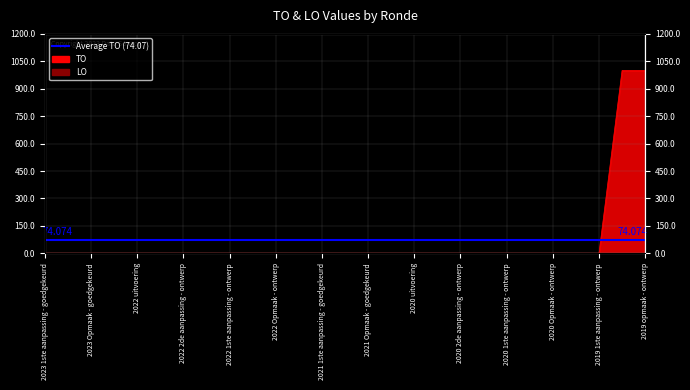

Reading right to left, transcribe all the data shown in this chart.

1000	1000	0	0	0	0	0	0	0	0	0	0	0	0	0	0	0	0	0	0	0	0	0	0	0	0	0